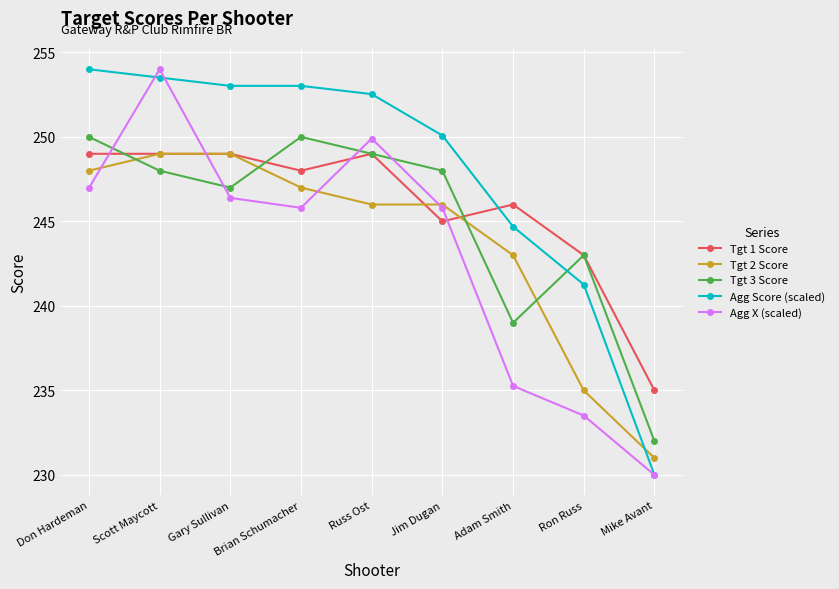

How many intersections are there between Tgt 1 Score and Agg Score (scaled)?

1